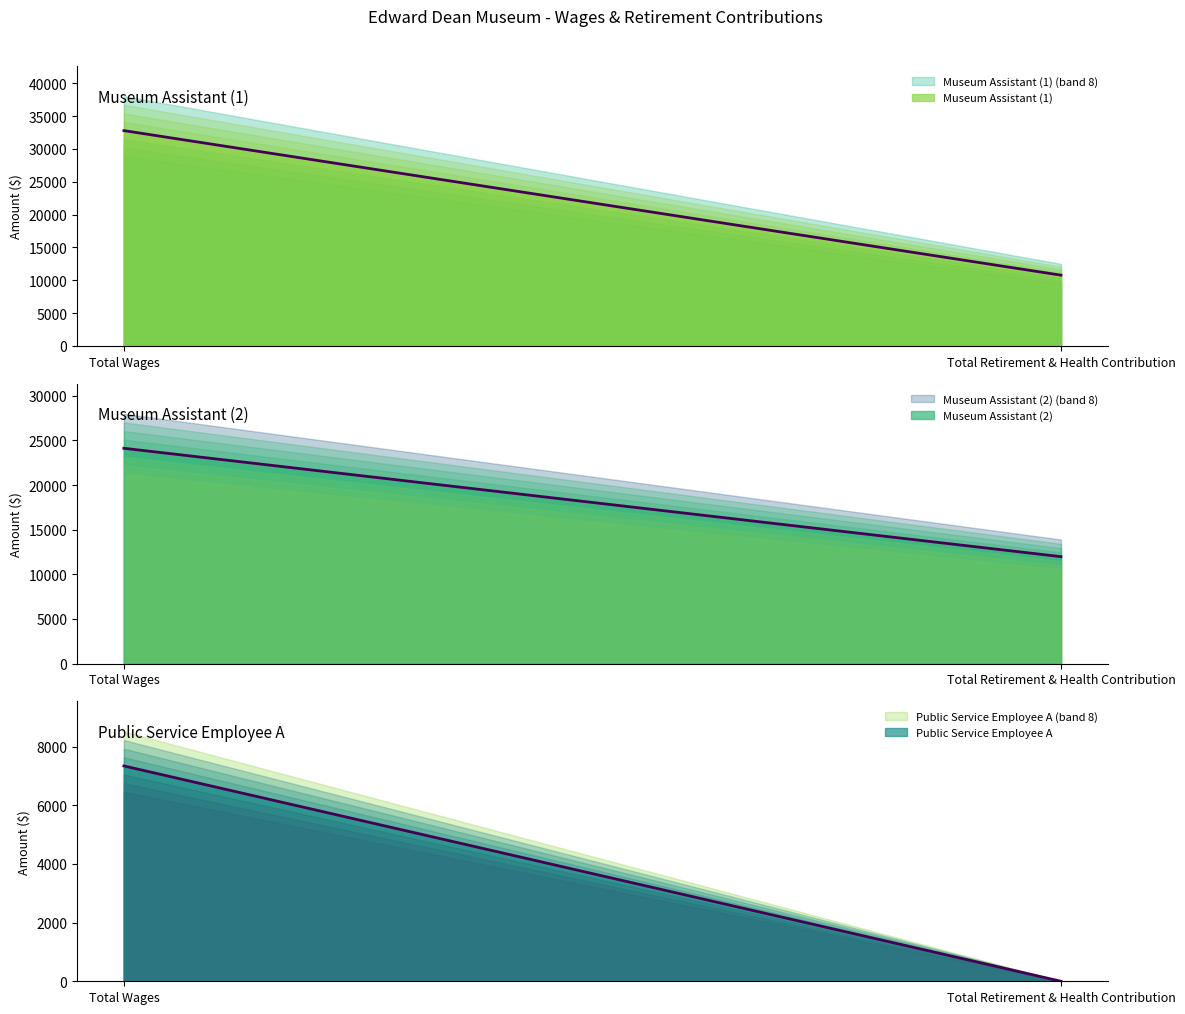

What is the maximum value for Museum Assistant (2)?

24125